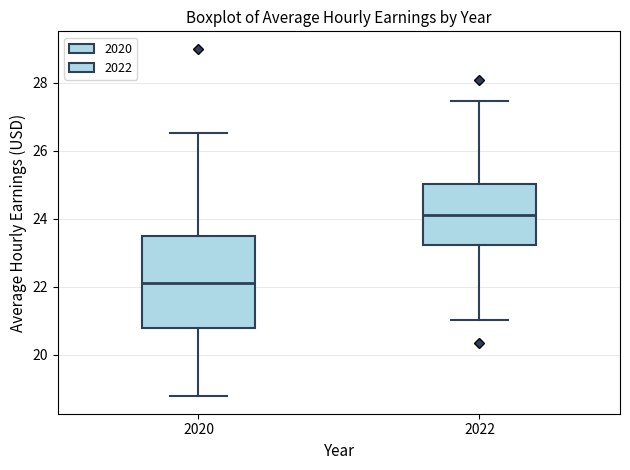

Where does the lower whisker of the box at x = 2022 end on the y-axis? The values are not printed on the chart, so give them approximately, as read against the axis.

21.0